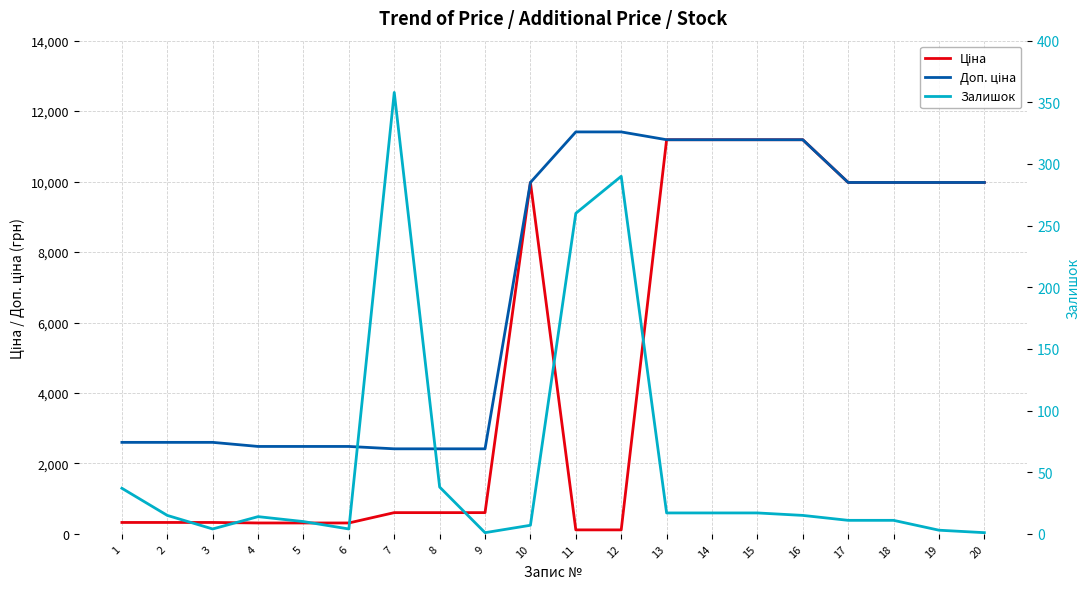

Which series changed the most between 1 and 20?

Ціна